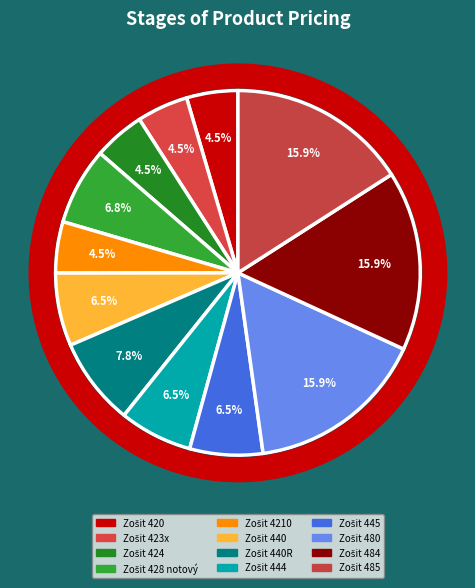

What is the change in value from Zošit 4210 to Zošit 480?

+1.8